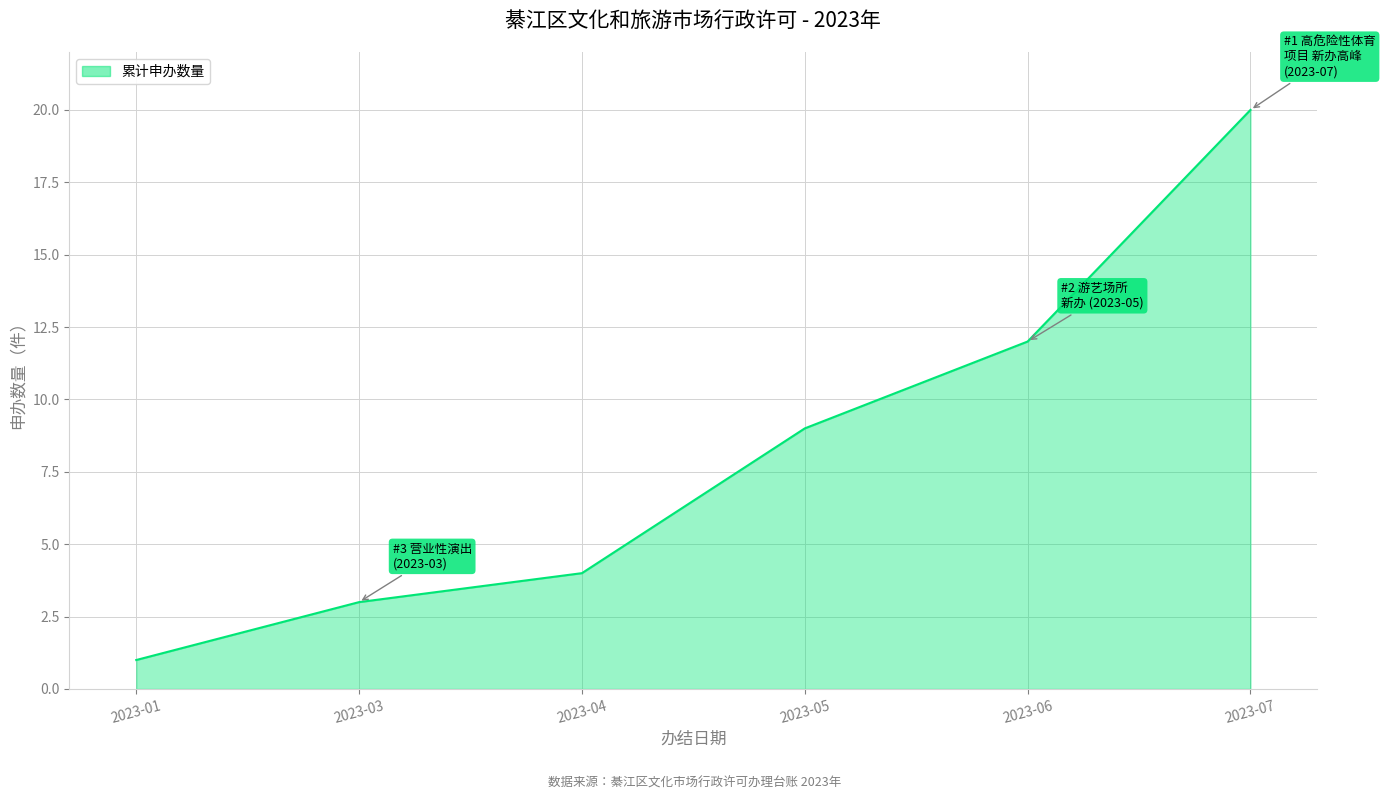

Count the number of data series in this chart.

1